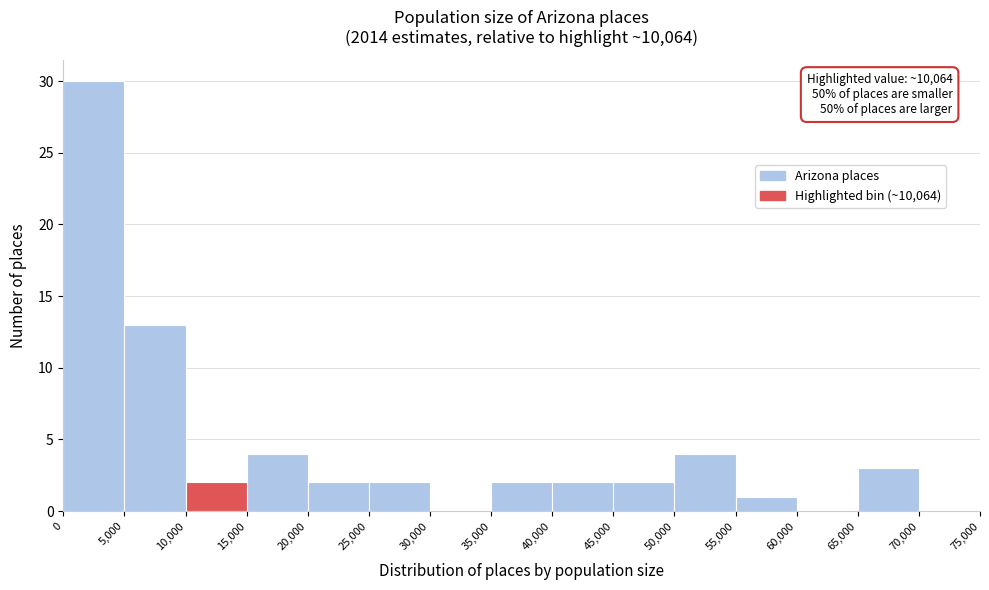

Which range on the x-axis has the tallest bar?

0 to 5,000